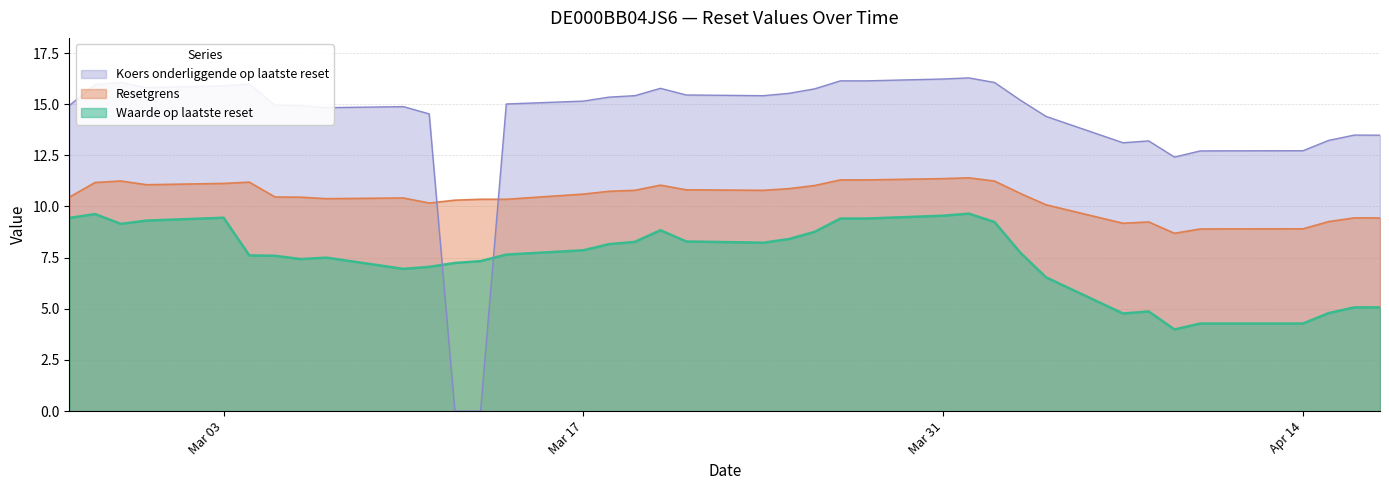

Between 2025-04-07 and 2025-04-08, which is larger?

2025-04-08